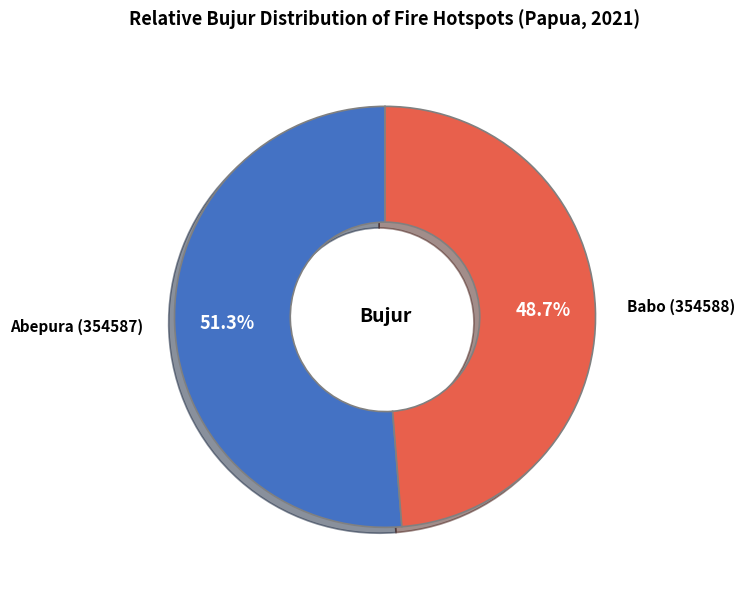

Which has a higher value, Babo (354588) or Abepura (354587)?

Abepura (354587)